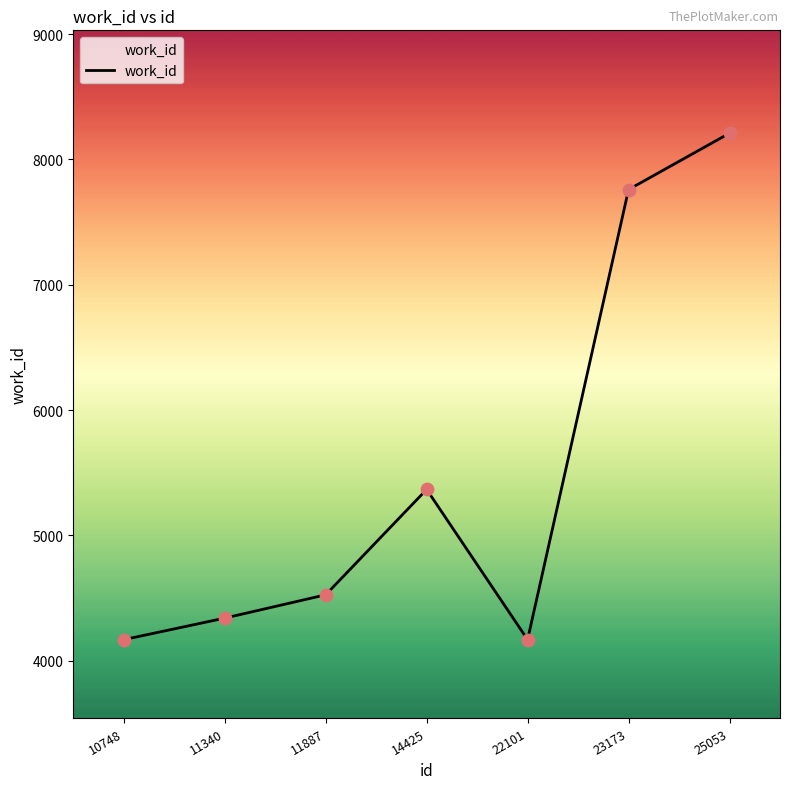

What is the ratio of the value at 22101 to the value at 25053?

0.5